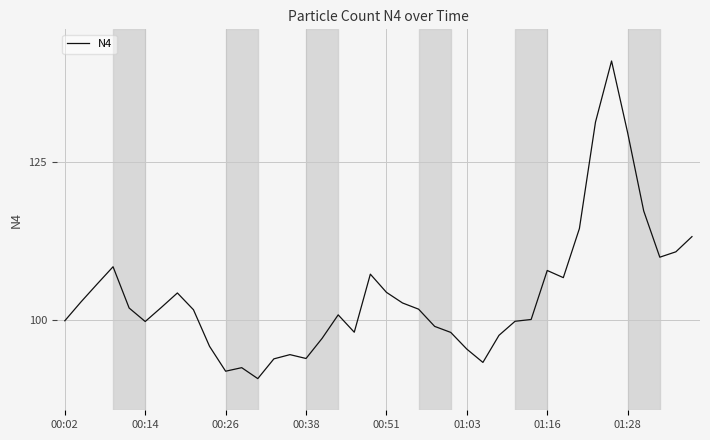

What is the smallest value displayed?

90.8